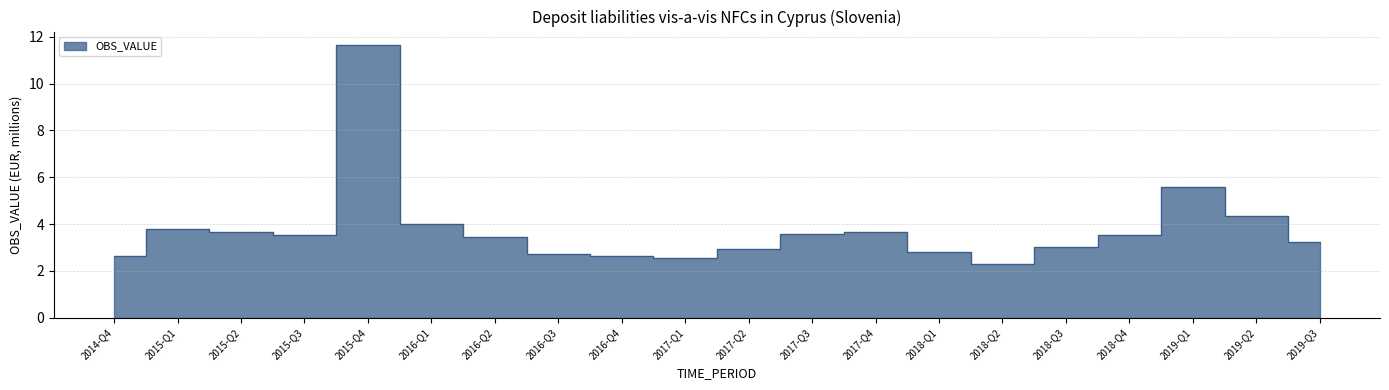

What is the average value?

3.8